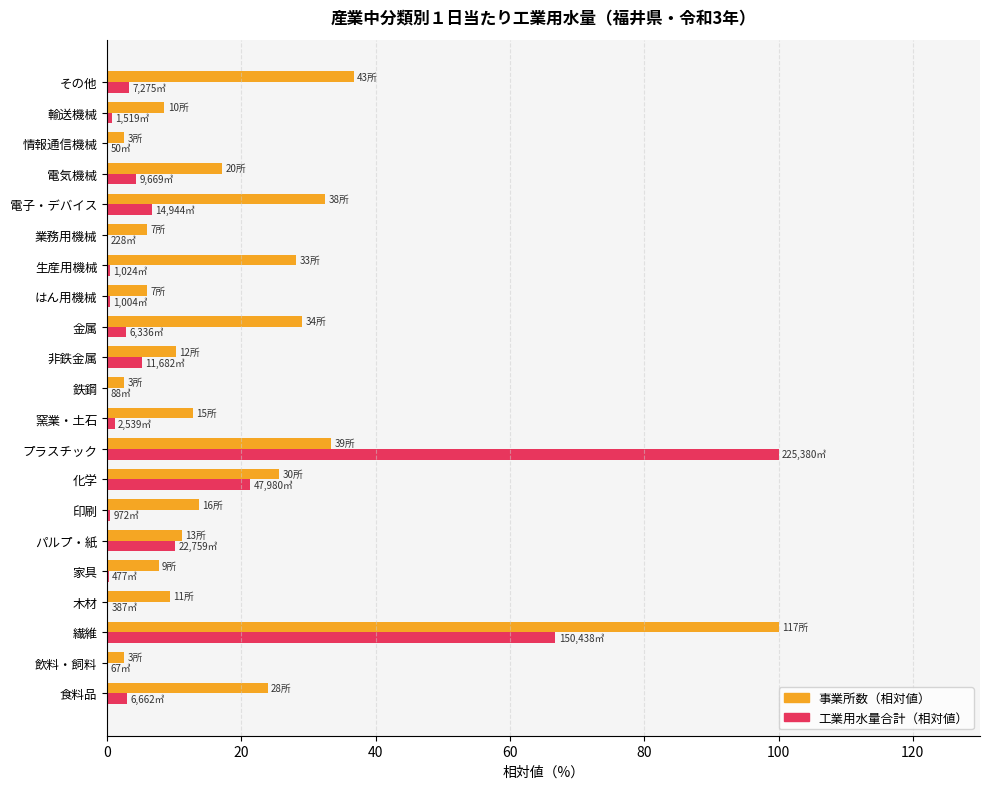

What is the maximum value for 事業所数（相対値）?

100.0